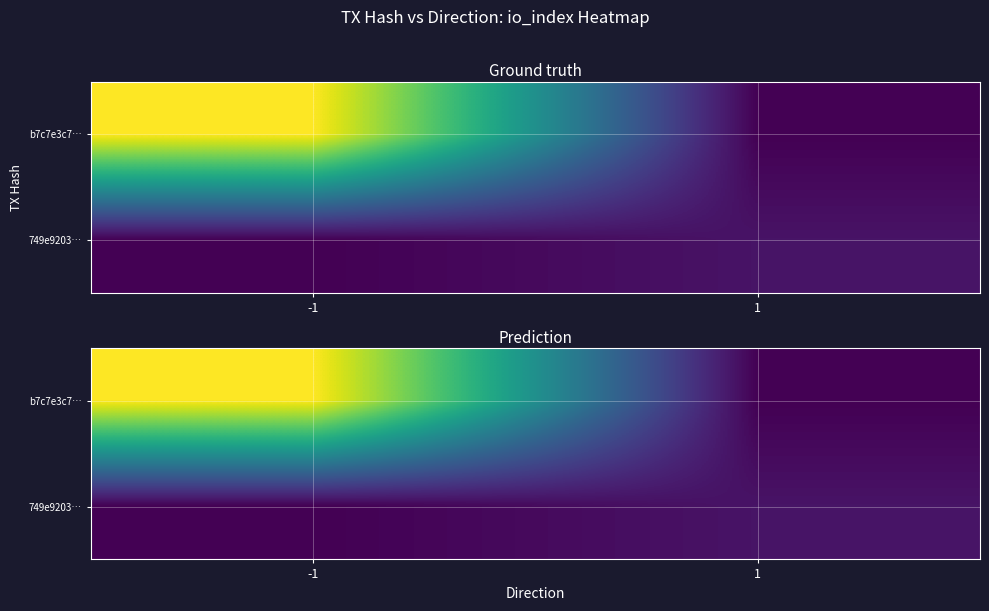

What is the total value across all series at 1?

7